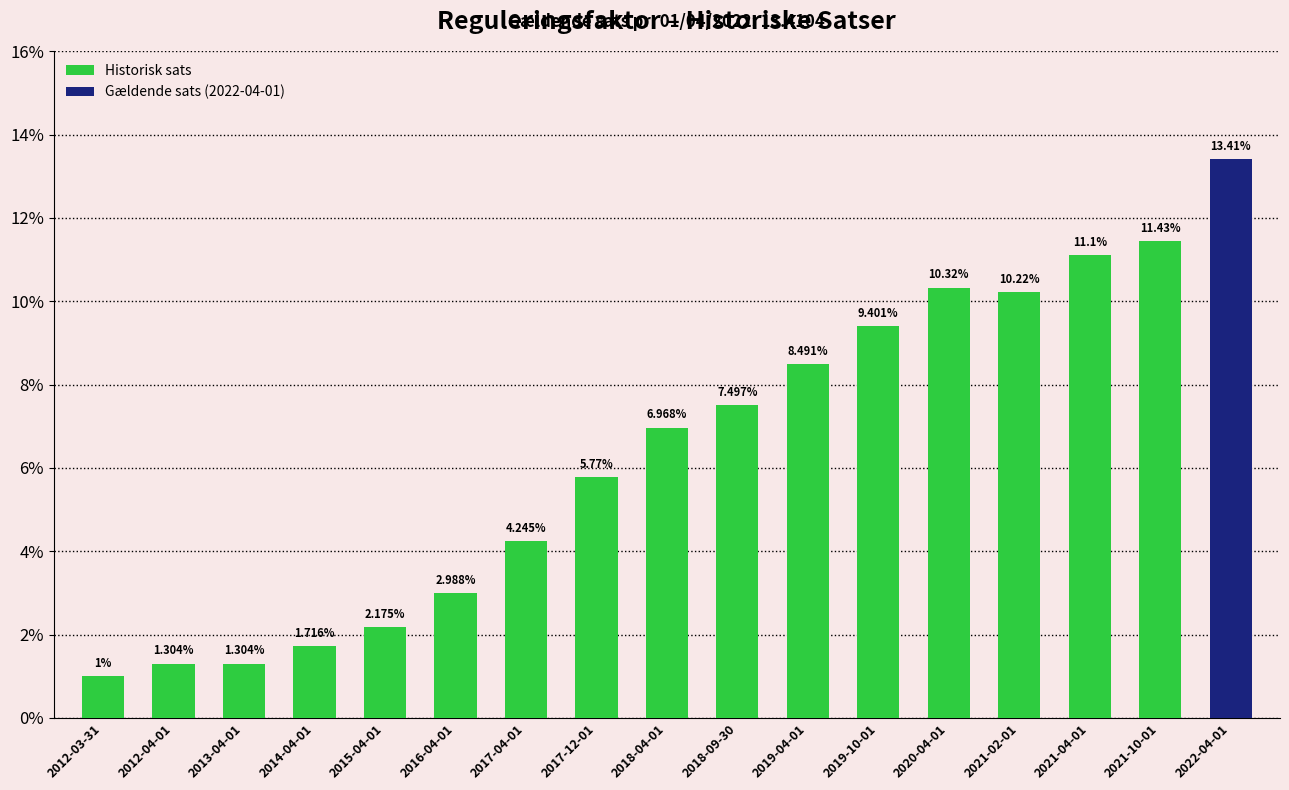

How many bars are there in total?

17